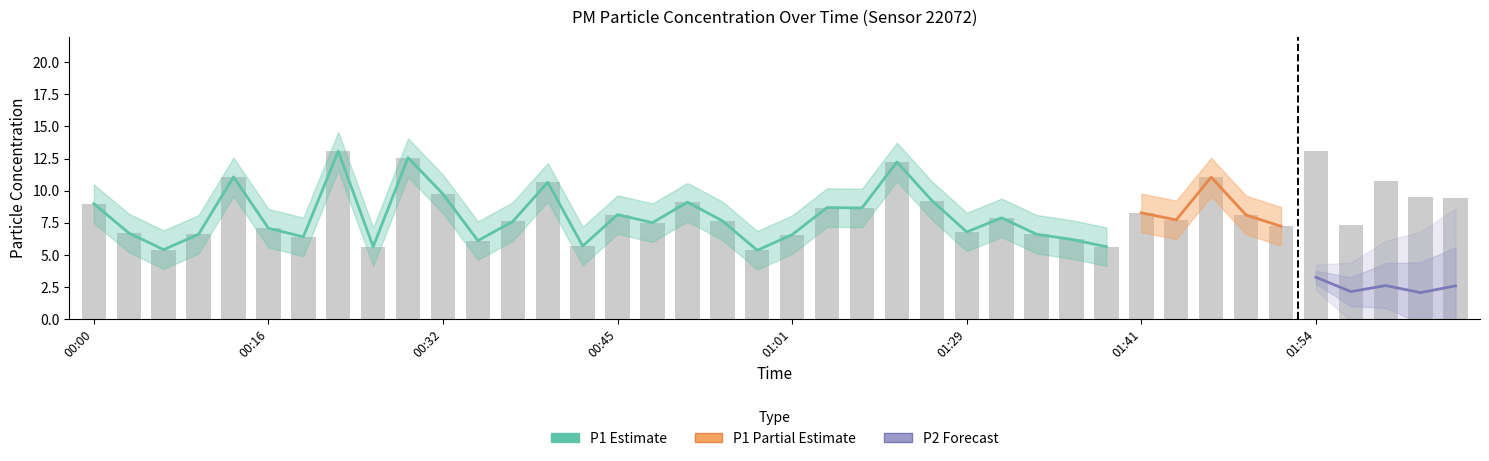

What is the sum of the values at 00:50 and 01:37?

15.3